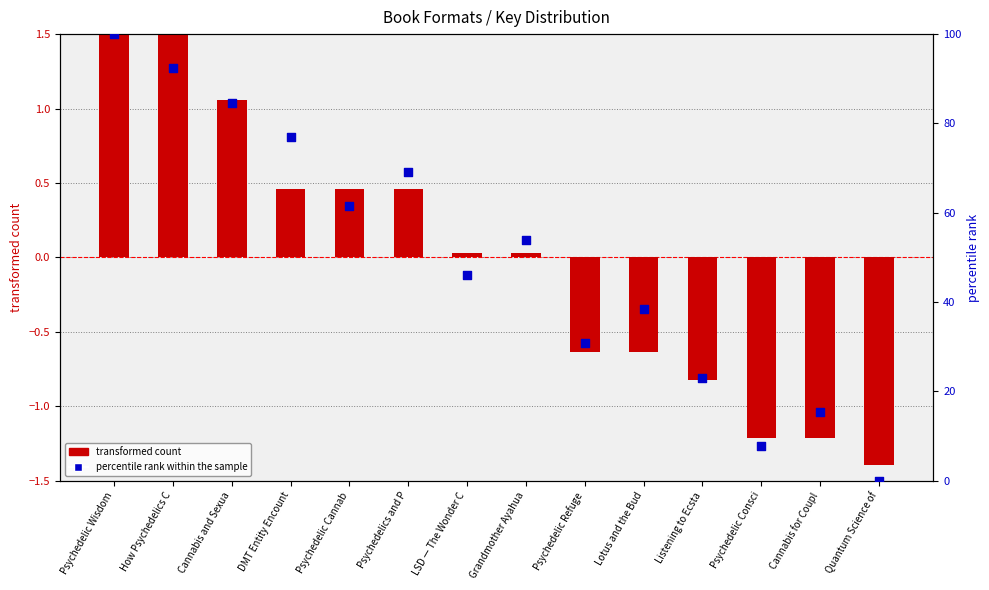

Is the value of transformed count at Psychedelics and P greater than the value of percentile rank within the sample at Lotus and the Bud?

No